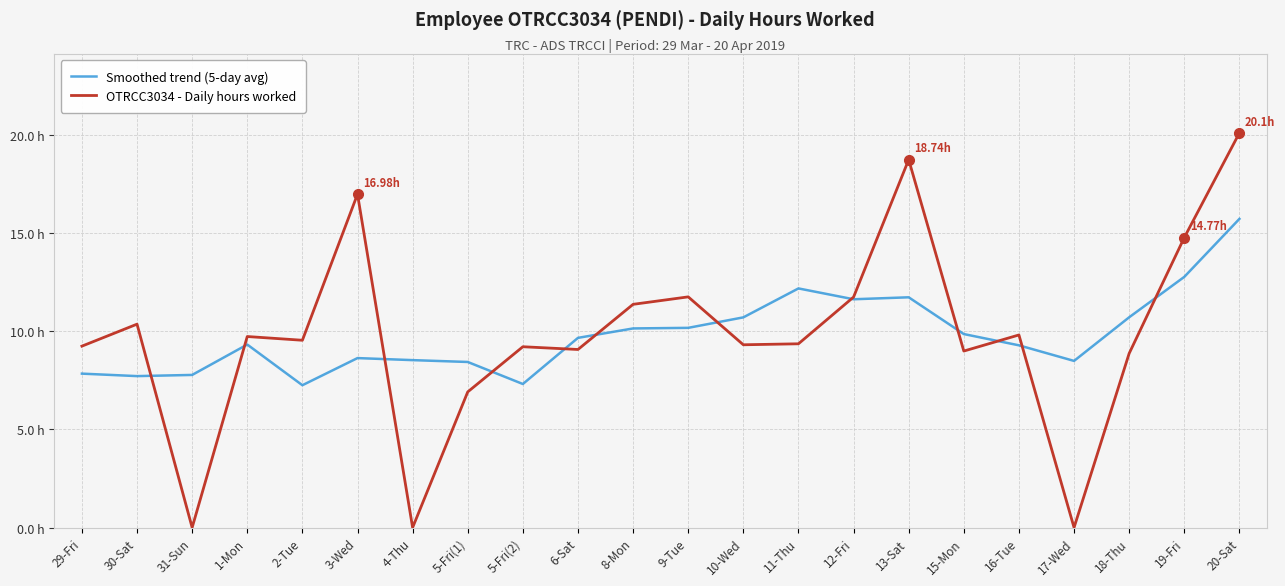

Between 18-Thu and 10-Wed, which is larger?

18-Thu